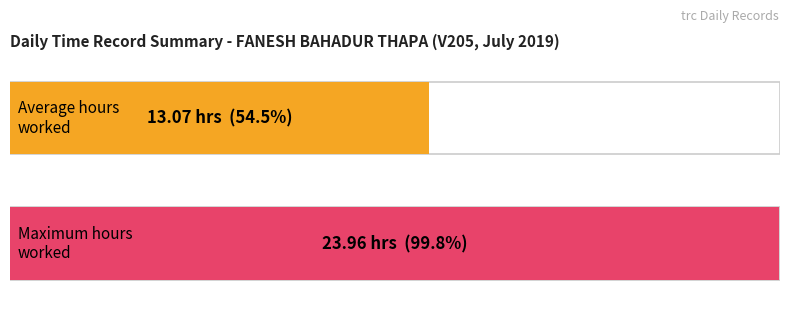

Are the bars horizontal?

Yes